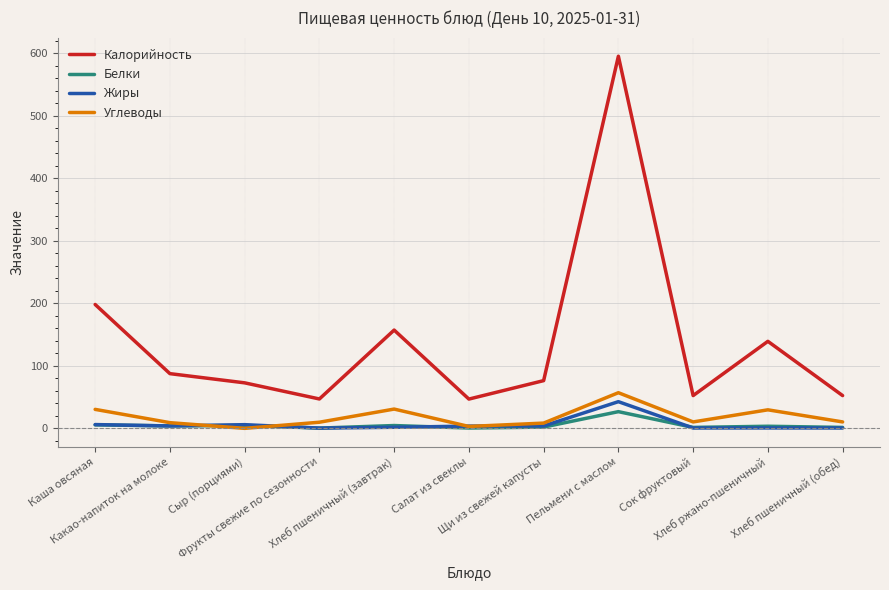

What position from the right is Фрукты свежие по сезонности?

8